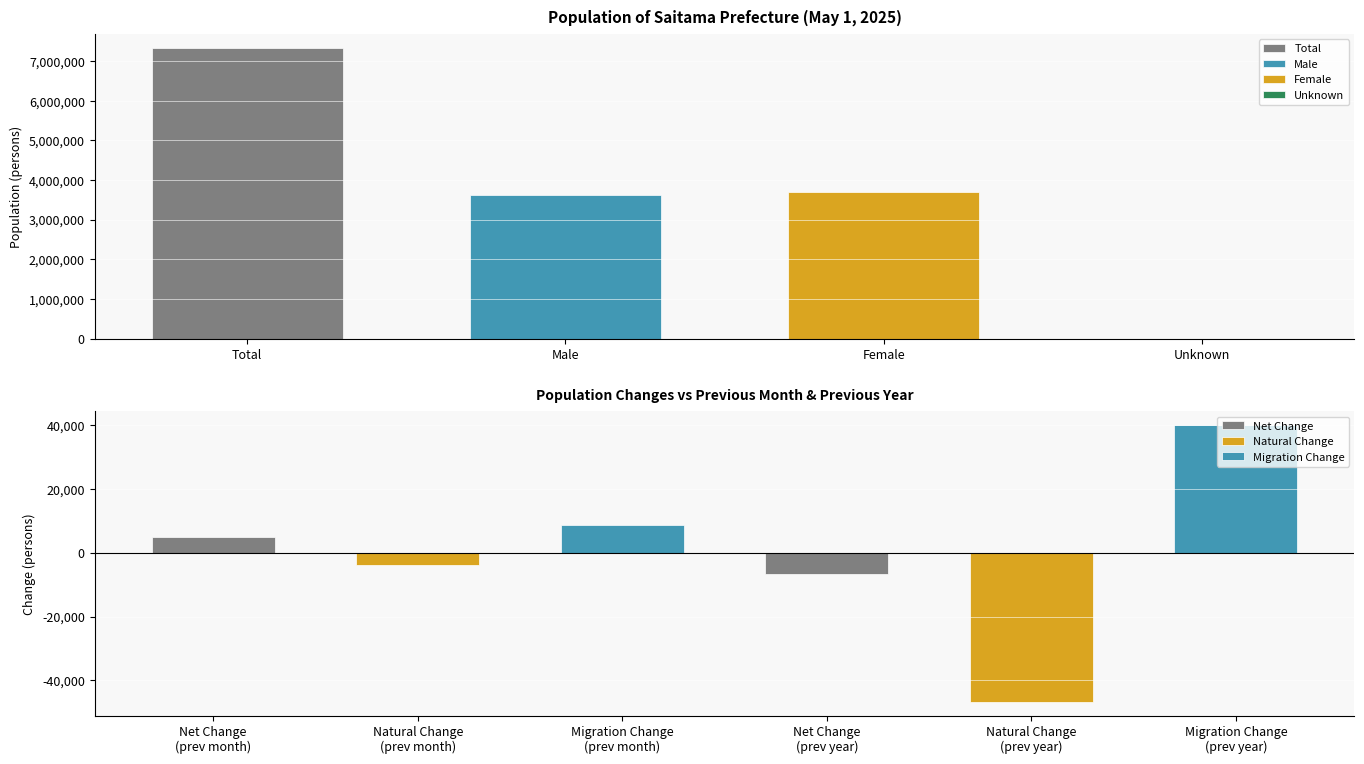

What is the label of the 2nd bar from the left?

Male